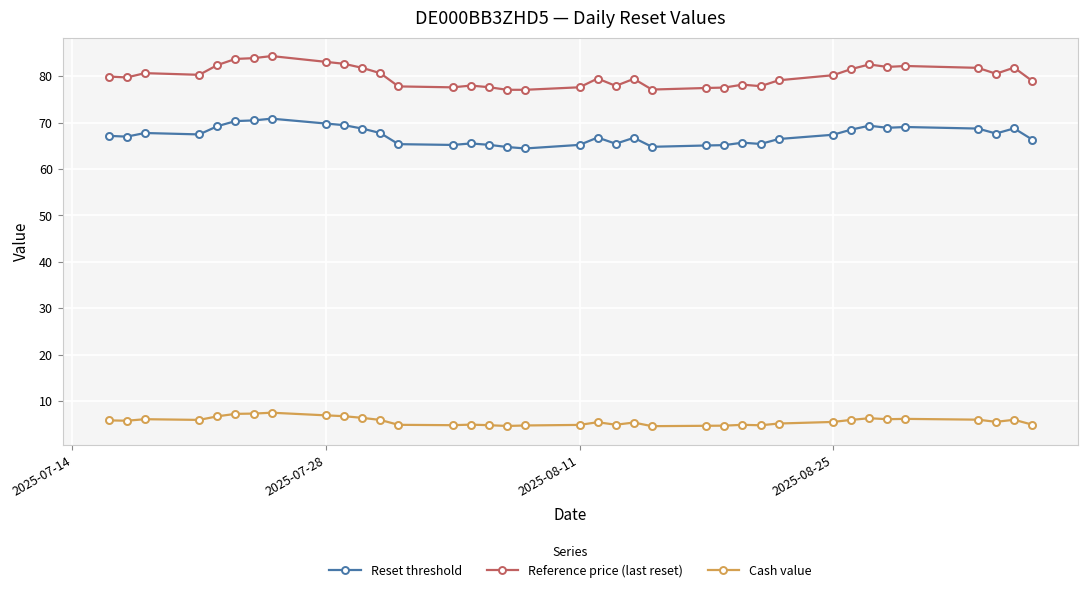

True or false: Reference price (last reset) and Cash value intersect in this chart.

False